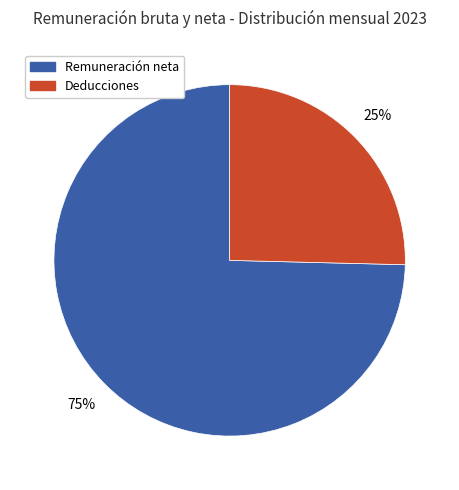

Does any single category account for the majority?

Yes